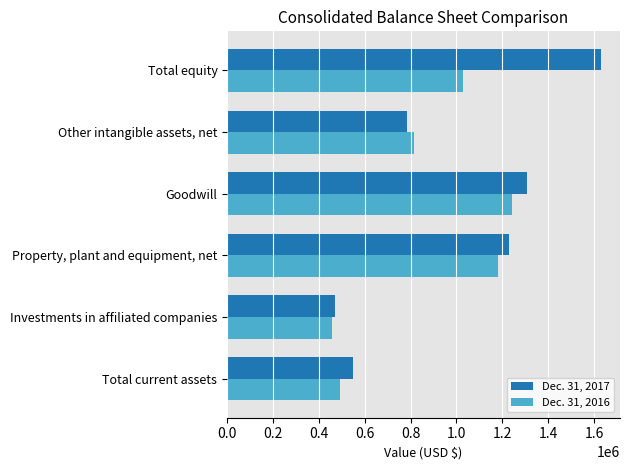

The Dec. 31, 2017 series shows 1305956 at Goodwill. True or false?

True